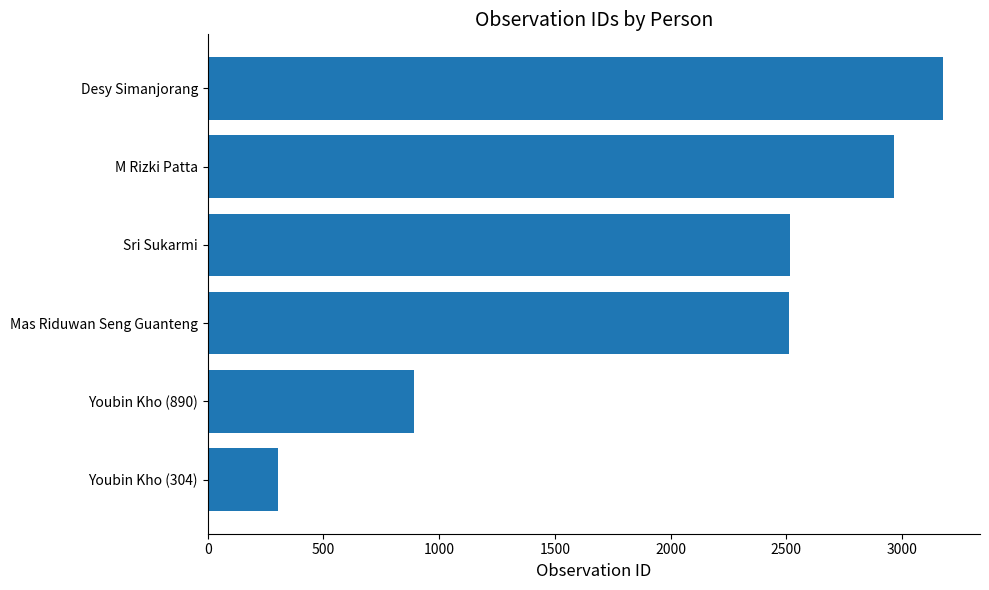

At which category does the chart reach its minimum across all series?

Youbin Kho (304)